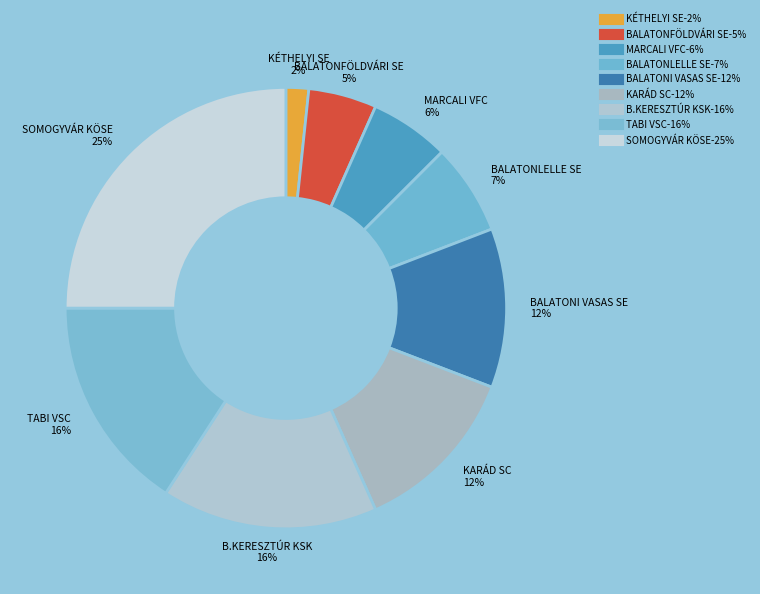

To the nearest percent, what is the average slice percentage?

11%